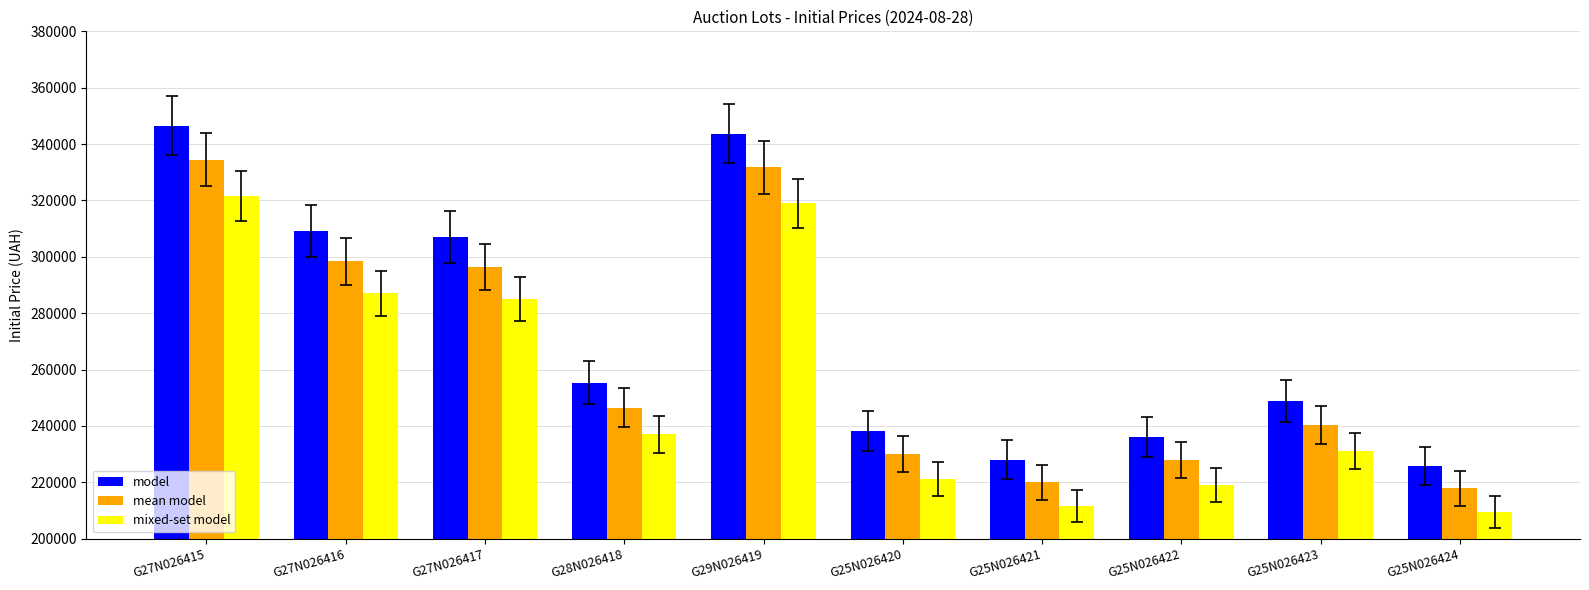

Rank the series by their average value, from lowest to highest.

mixed-set model, mean model, model